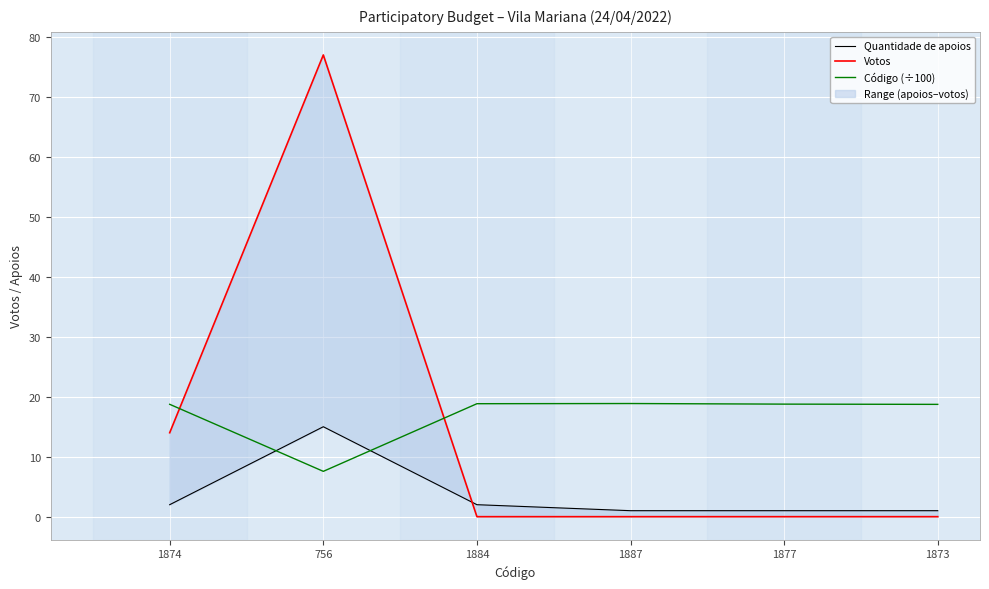

Between which two adjacent categories do Código (÷100) and Quantidade de apoios first intersect?

1874 and 756